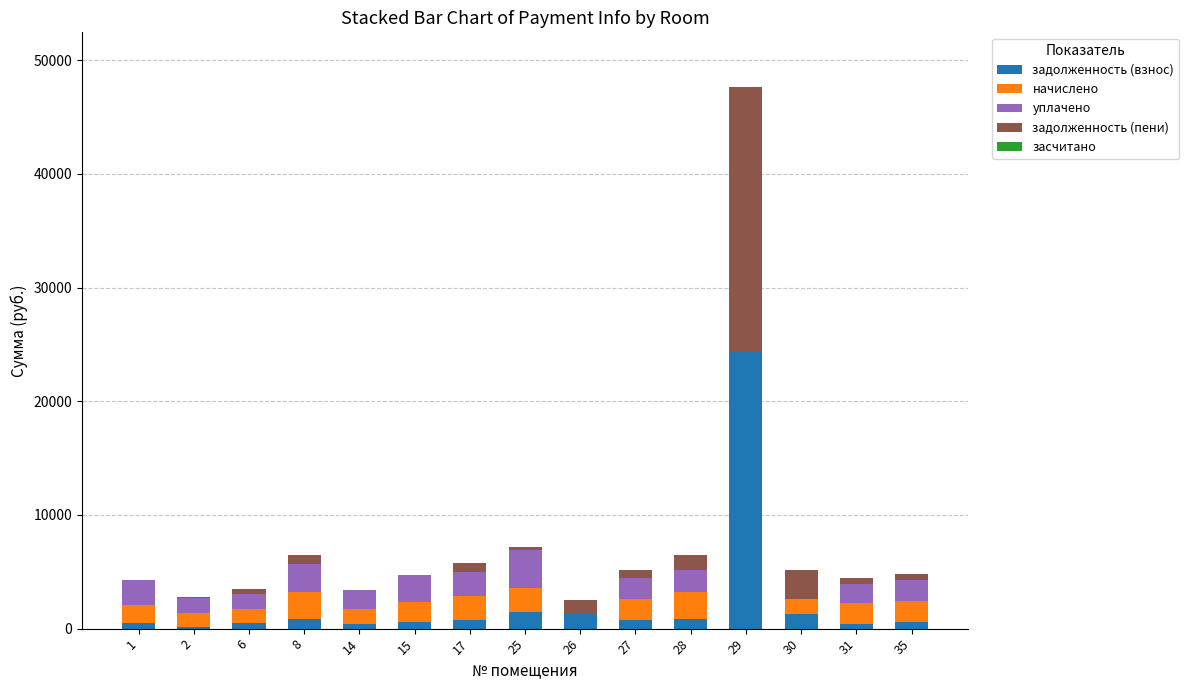

Is it true that задолженность (взнос) equals 825.6 at 28?

True